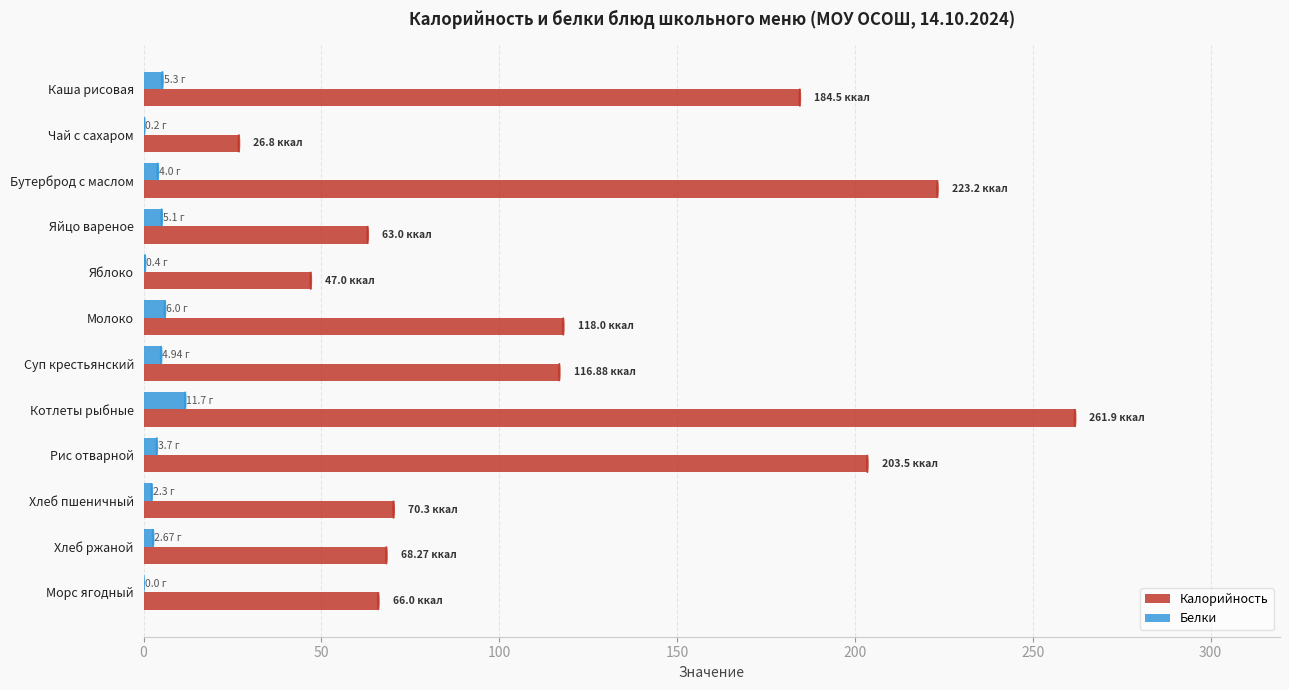

How many series are shown in this chart?

2